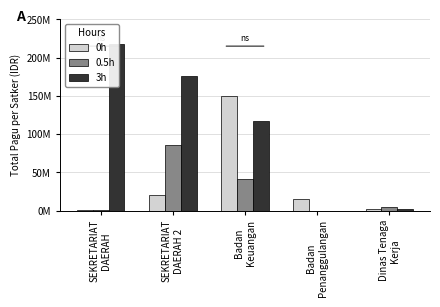

What is the average value of the 3h series?

102649845